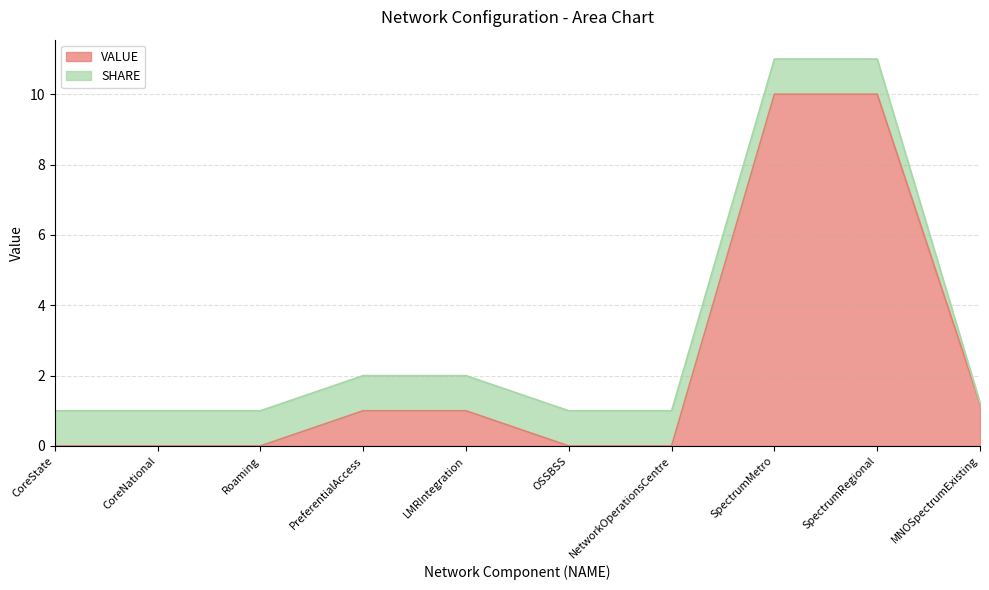

List the labels in order of value, smallest first.

CoreState, CoreNational, Roaming, OSSBSS, NetworkOperationsCentre, PreferentialAccess, LMRIntegration, MNOSpectrumExisting, SpectrumMetro, SpectrumRegional